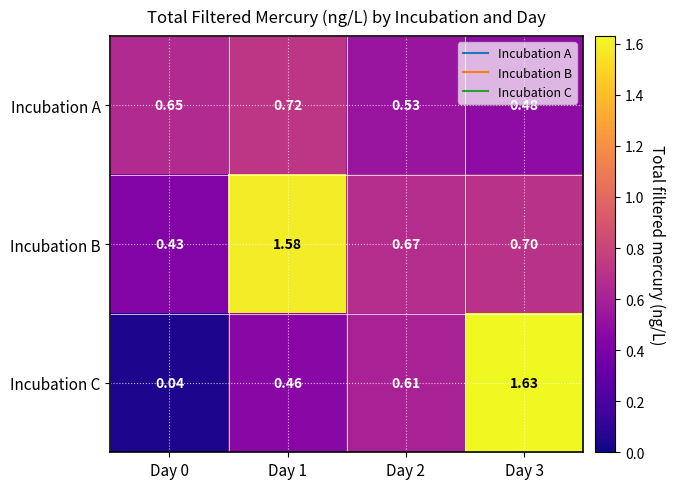

Rank the series by their average value, from highest to lowest.

Incubation B, Incubation C, Incubation A